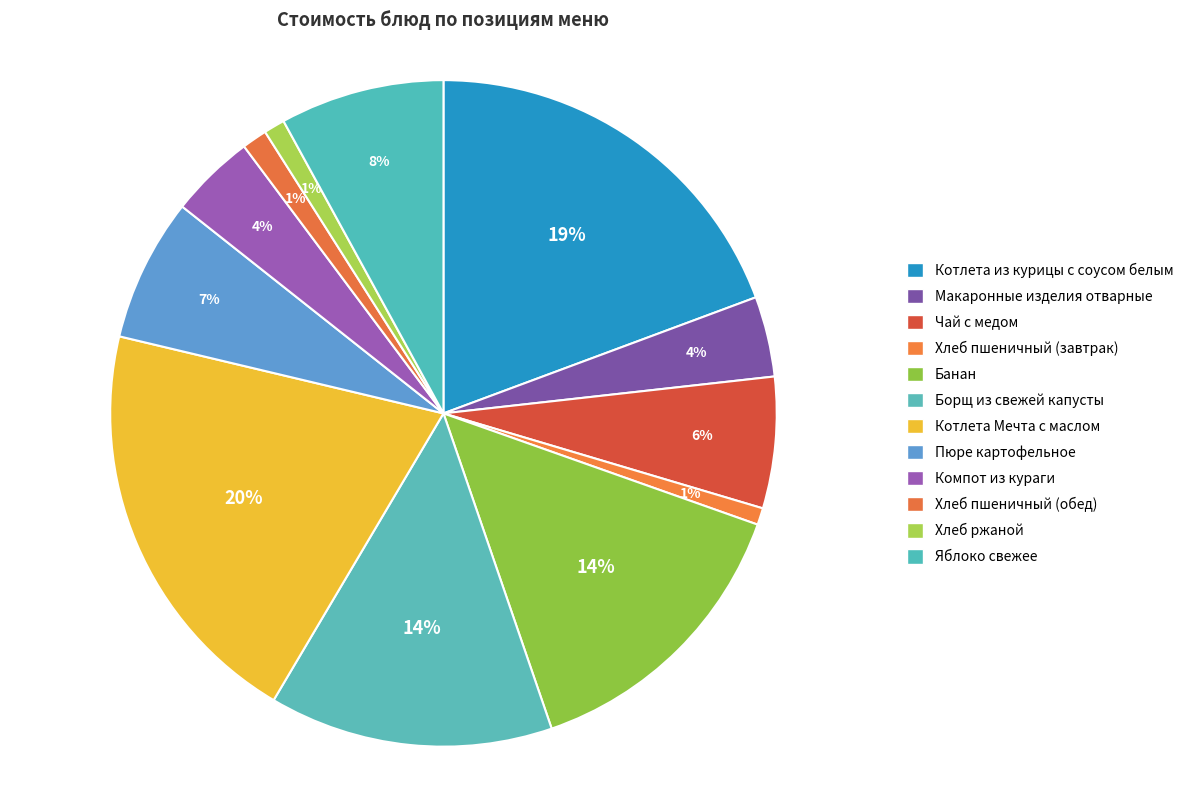

Is it true that Хлеб ржаной is 10% of the pie?

False